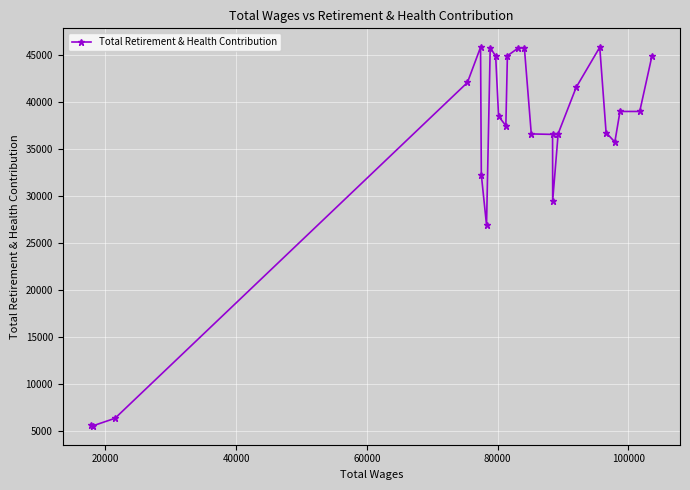

What is the value of the 18th point from the left?

36598